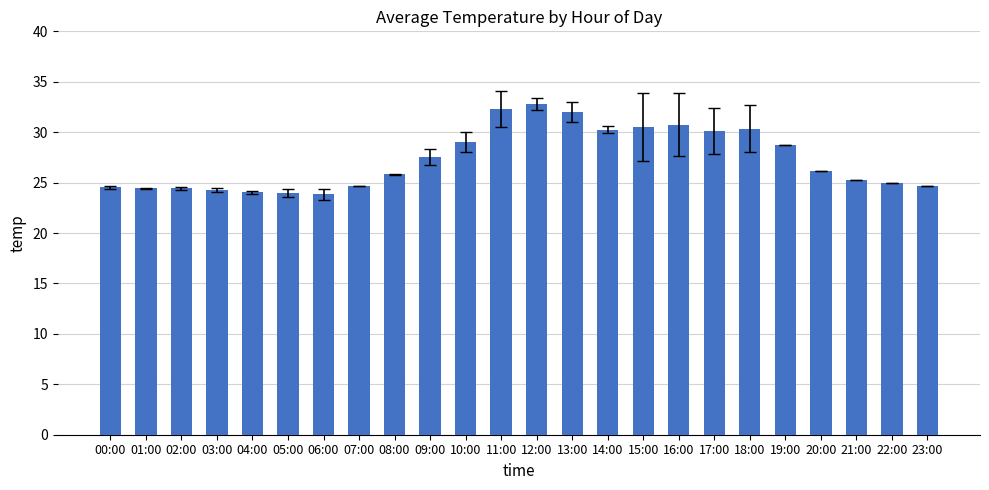

What is the average value?

27.3